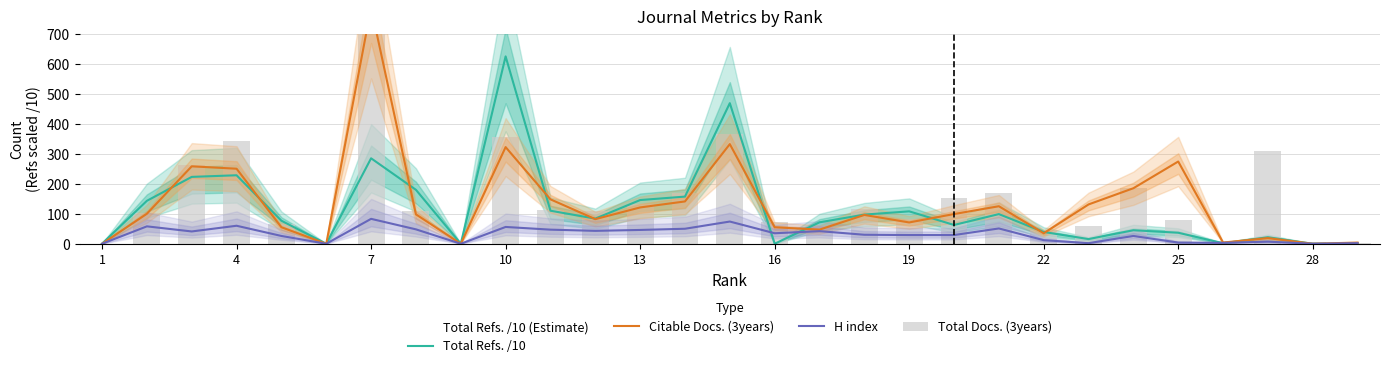

What is the maximum value for H index?

83.0